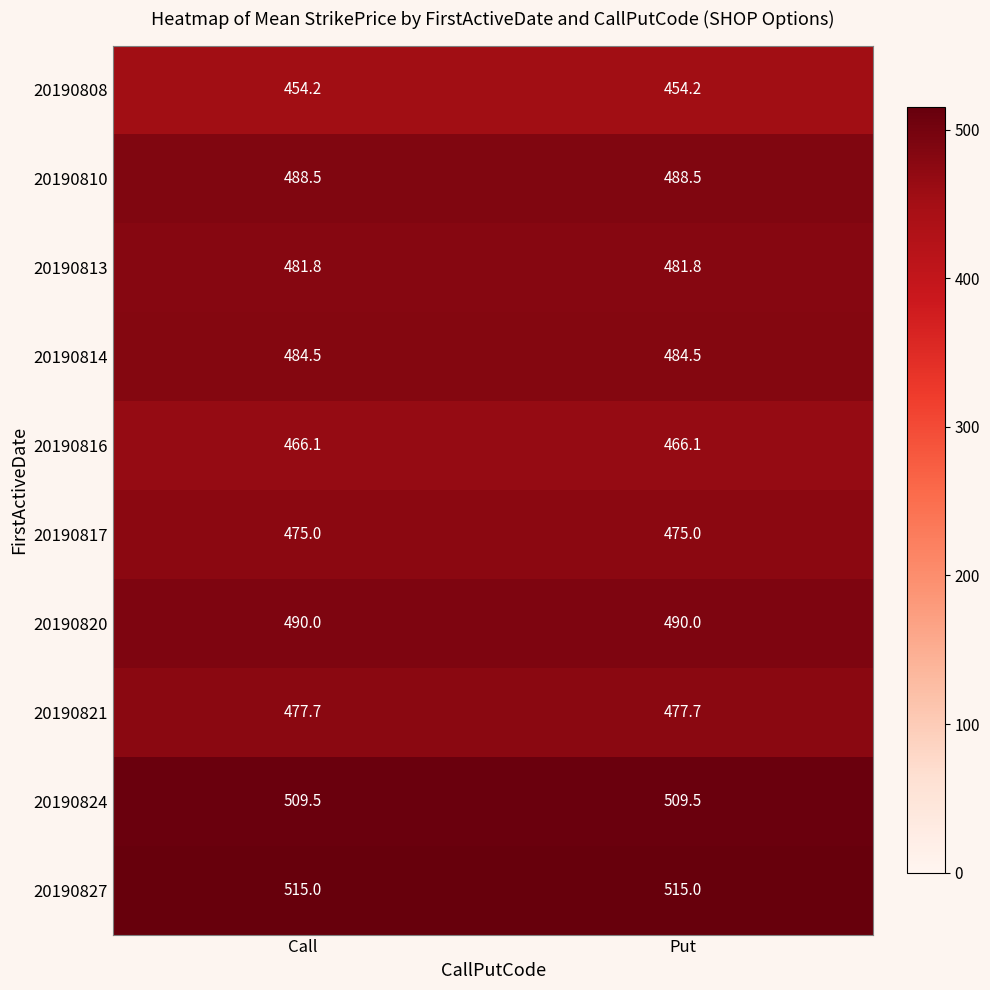

What is the spread (max minus min) of values at Call?

60.8